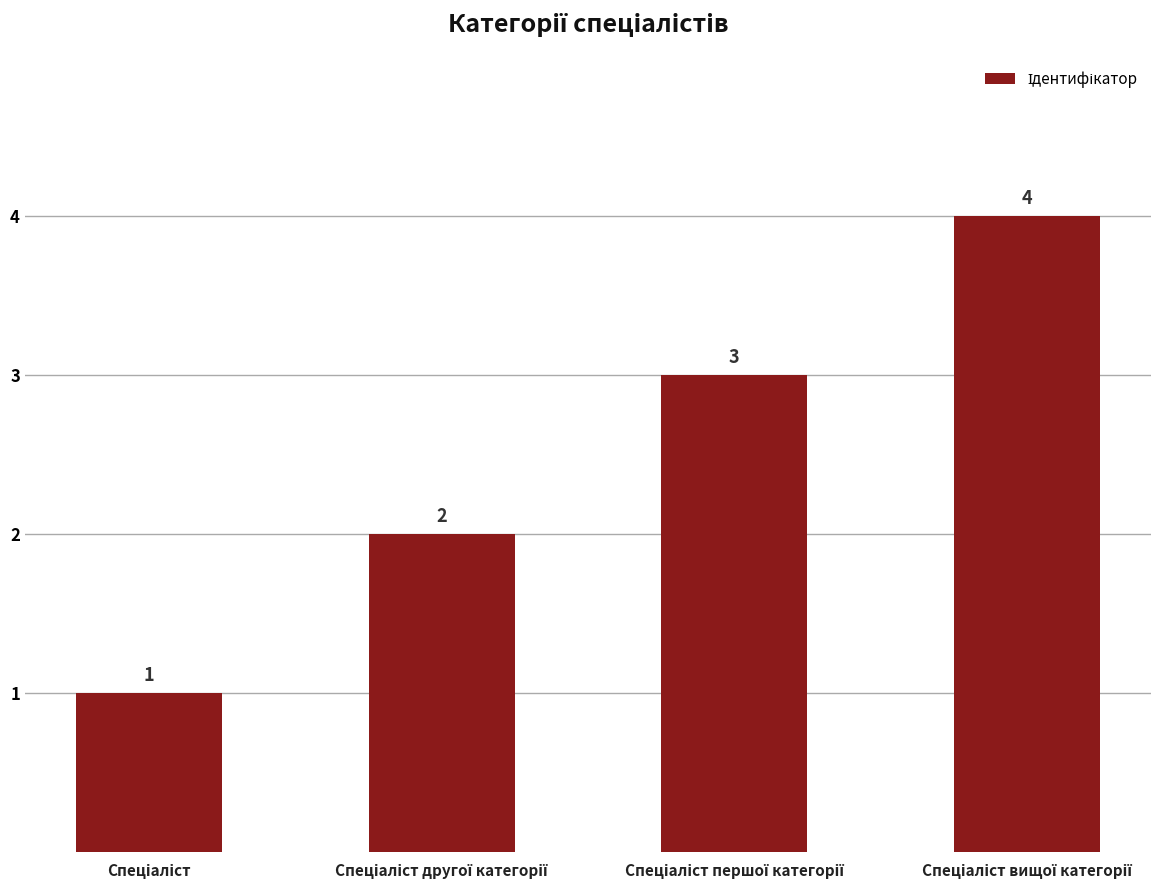

How many data points does each series have?

4